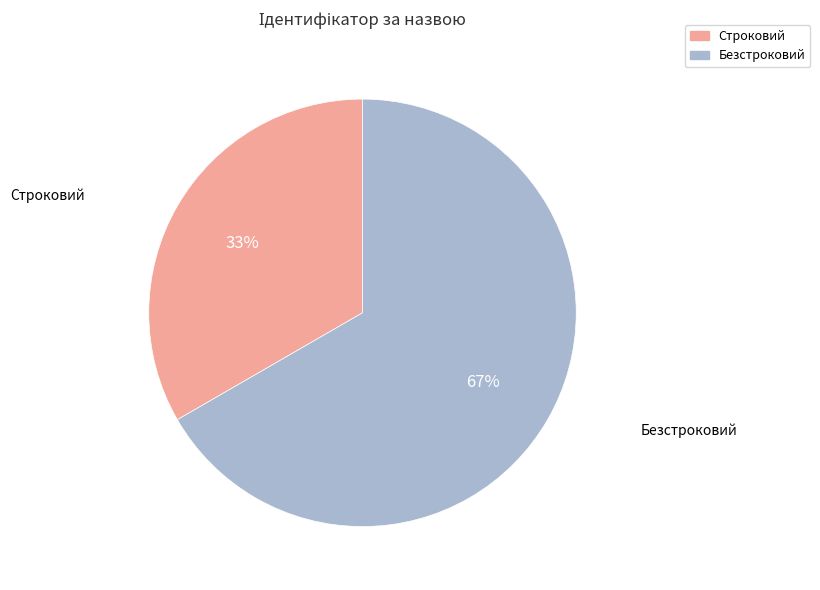

Which slice is the smallest?

Строковий